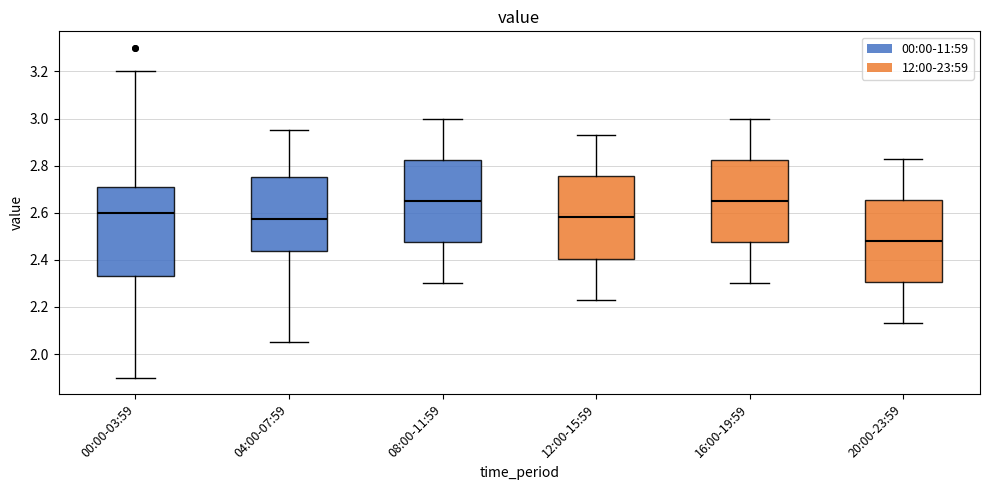

Which box has the lowest median line?

20:00-23:59